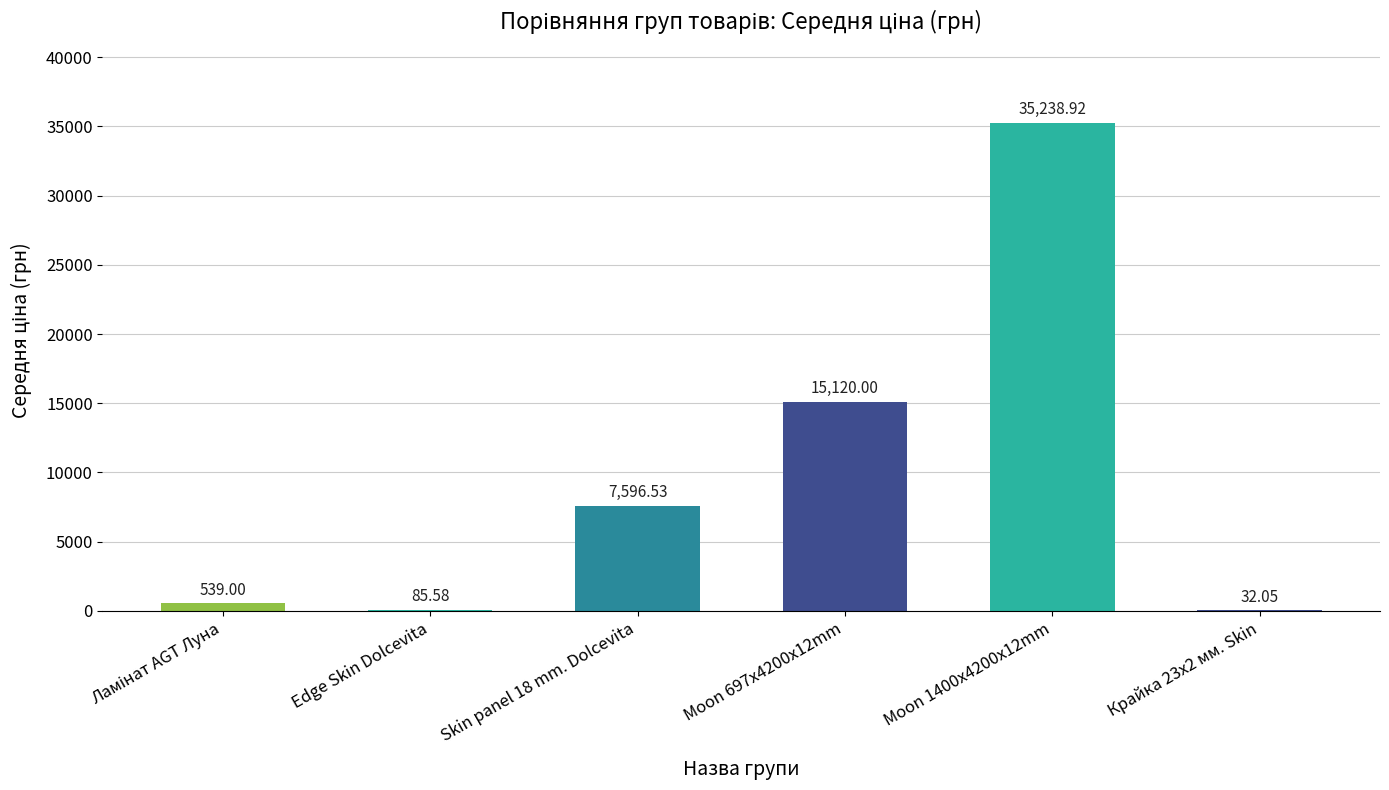

Which has a higher value, Крайка 23x2 мм. Skin or Edge Skin Dolcevita?

Edge Skin Dolcevita